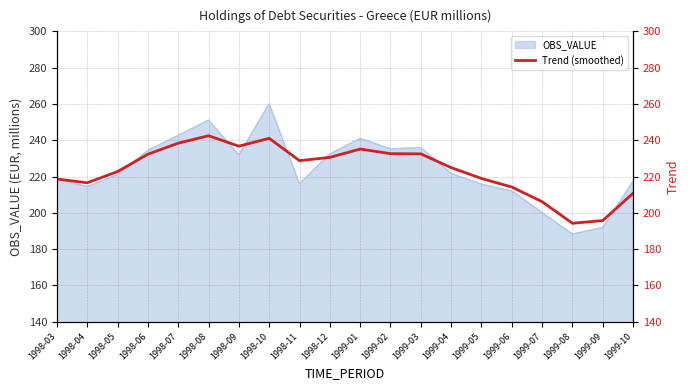

True or false: there are more than 0 points higher than both neighbors.

True